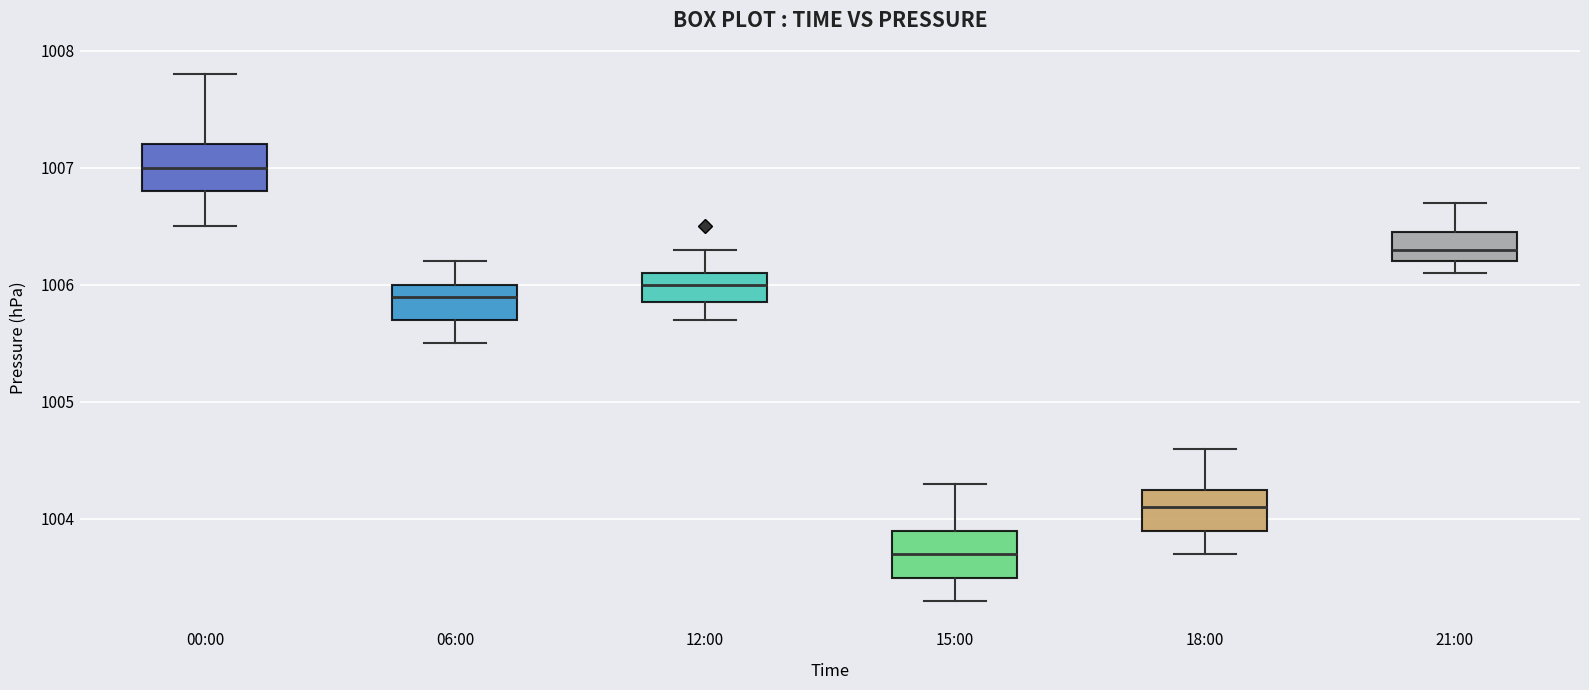

Which box's median line is the highest?

00:00